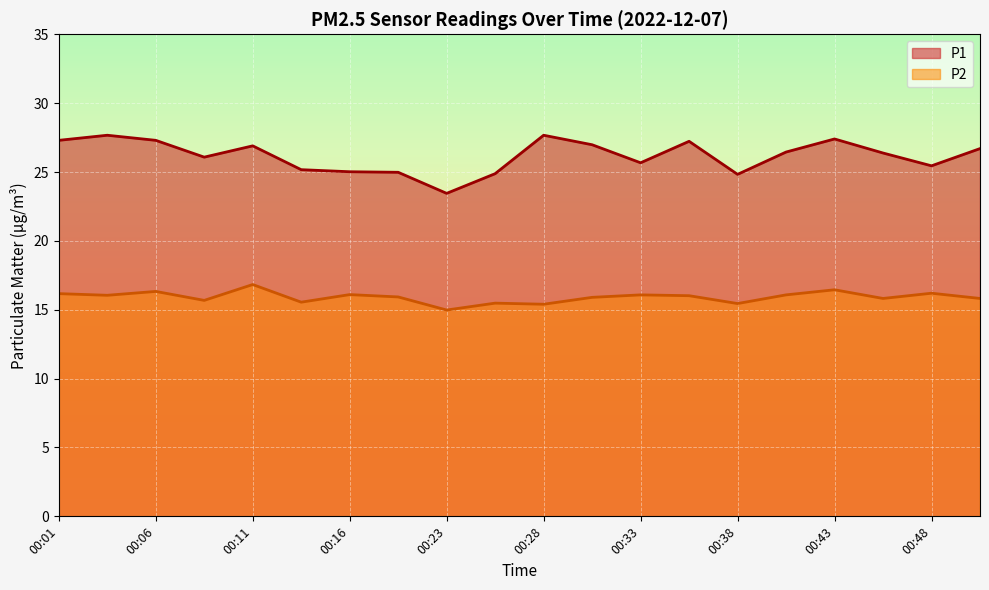

Count the number of data series in this chart.

2